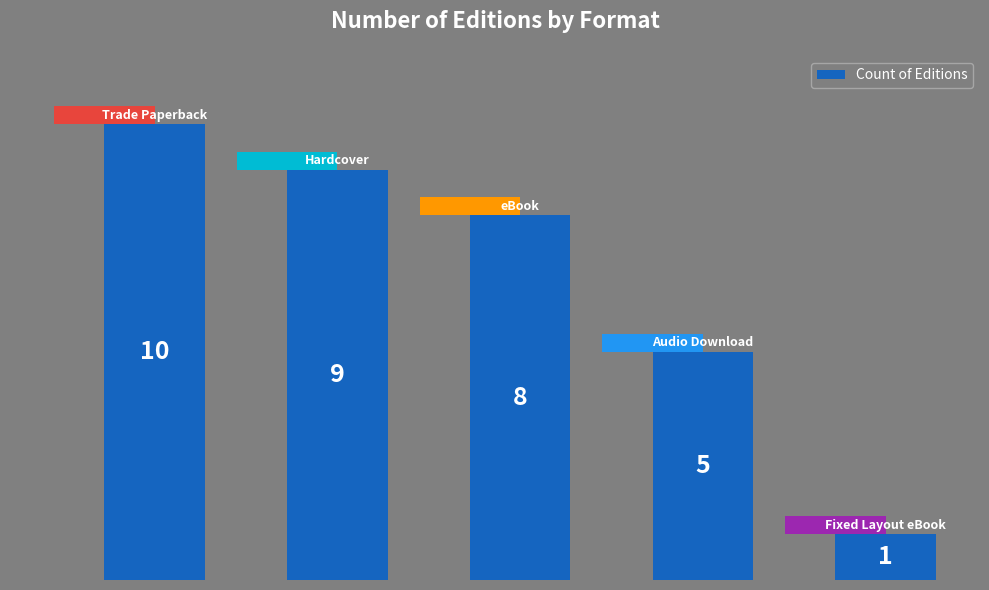

Reading left to right, what are all the values shown in this chart?

10	9	8	5	1